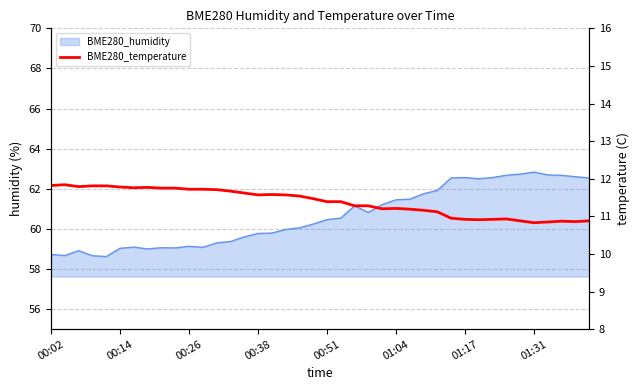

Reading left to right, transcribe all the data shown in this chart.

11.8	11.8	11.8	11.8	11.8	11.8	11.8	11.8	11.8	11.8	11.7	11.7	11.7	11.7	11.6	11.6	11.6	11.6	11.5	11.5	11.4	11.4	11.3	11.3	11.2	11.2	11.2	11.2	11.1	10.9	10.9	10.9	10.9	10.9	10.9	10.8	10.8	10.9	10.9	10.9